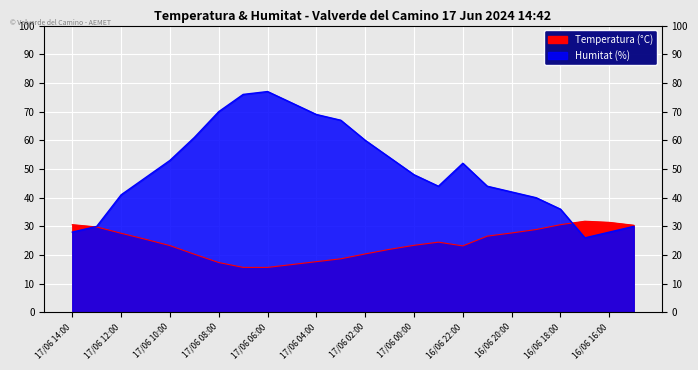

What is the spread (max minus min) of values at 17/06 02:00?

39.6